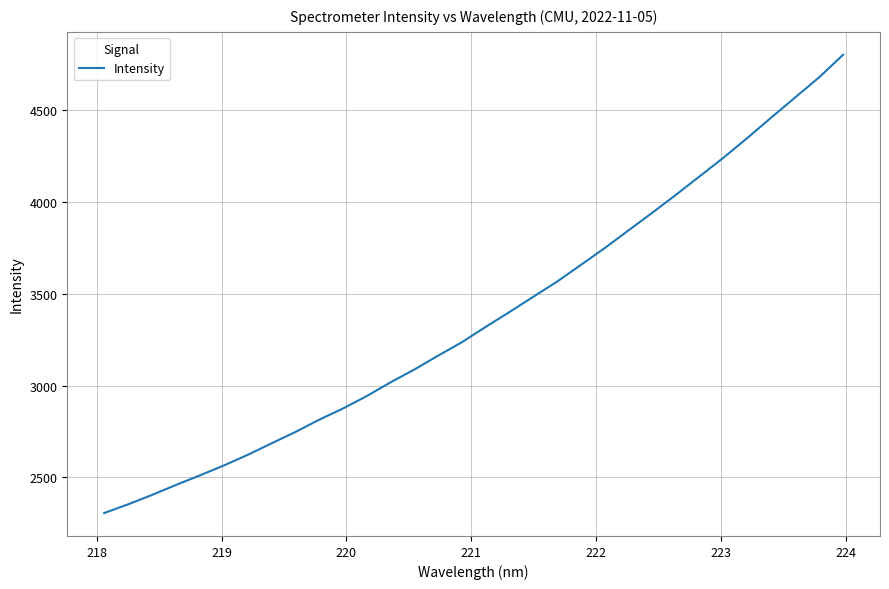

What is the sum of all values?

108057.8